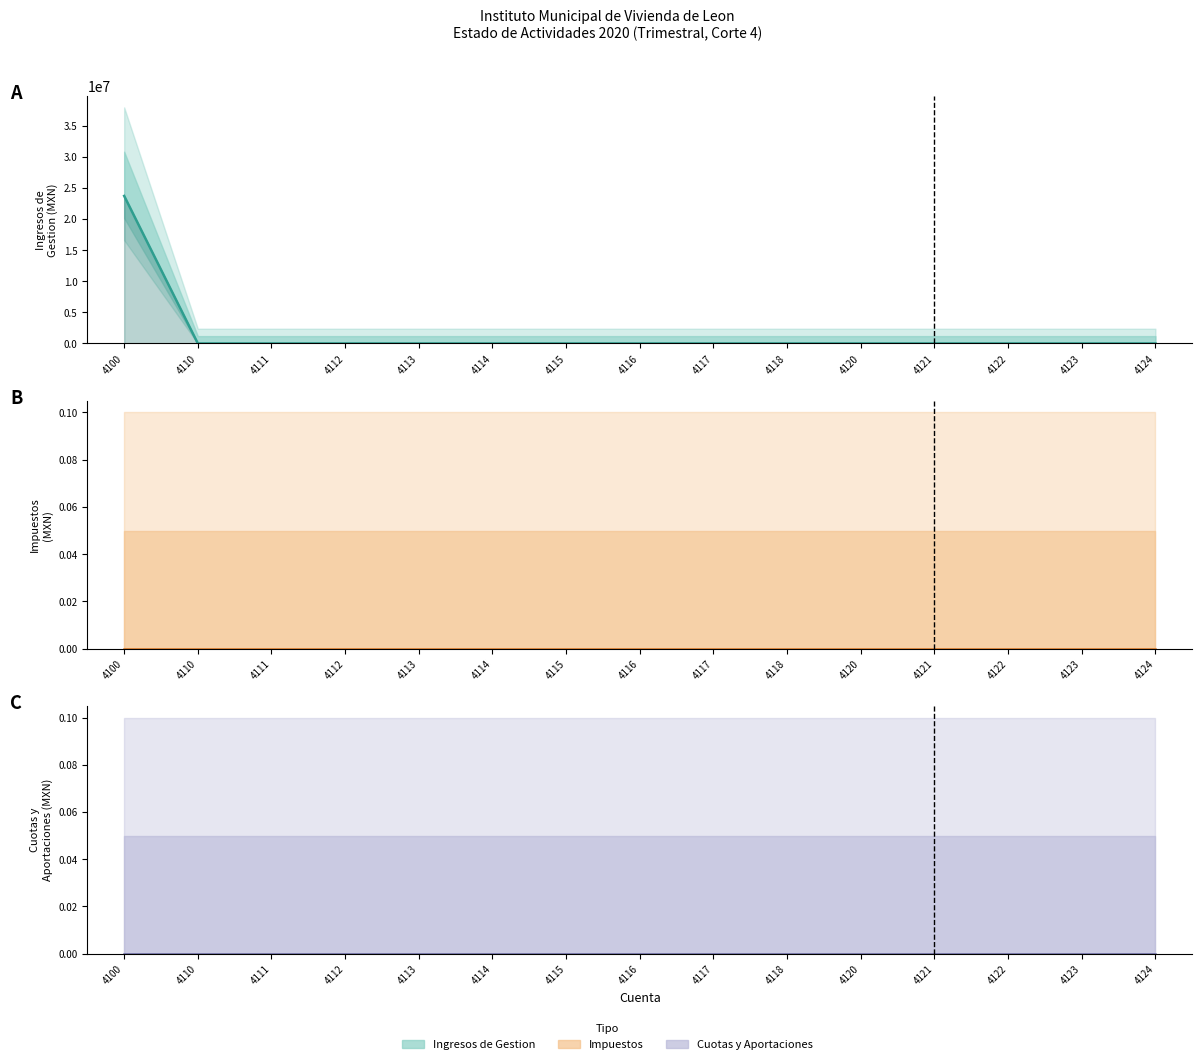

True or false: Impuestos and Cuotas y Aportaciones intersect in this chart.

False